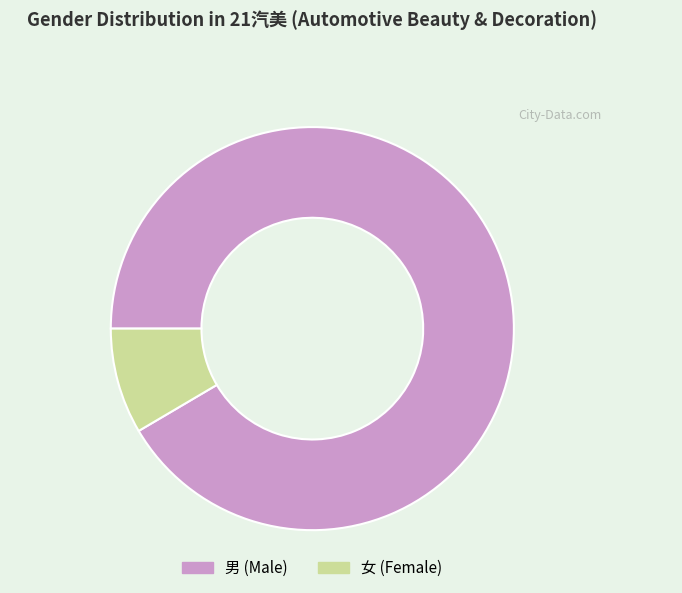

Is the sum of 女 and 男 greater than half?

Yes